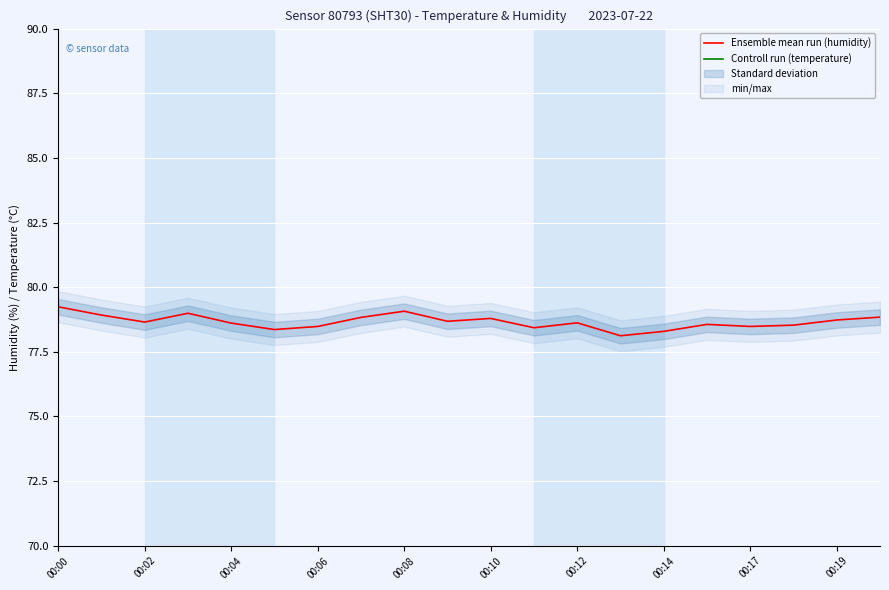

Reading left to right, extract all data points from this chart.

Ensemble mean run (humidity): 79.2	78.9	78.7	79.0	78.6	78.4	78.5	78.8	79.1	78.7	78.8	78.4	78.6	78.1	78.3	78.6	78.5	78.5	78.7	78.8
Controll run (temperature): 20.3	20.3	20.3	20.3	20.3	20.3	20.3	20.3	20.3	20.3	20.3	20.3	20.3	20.3	20.3	20.3	20.2	20.2	20.2	20.2